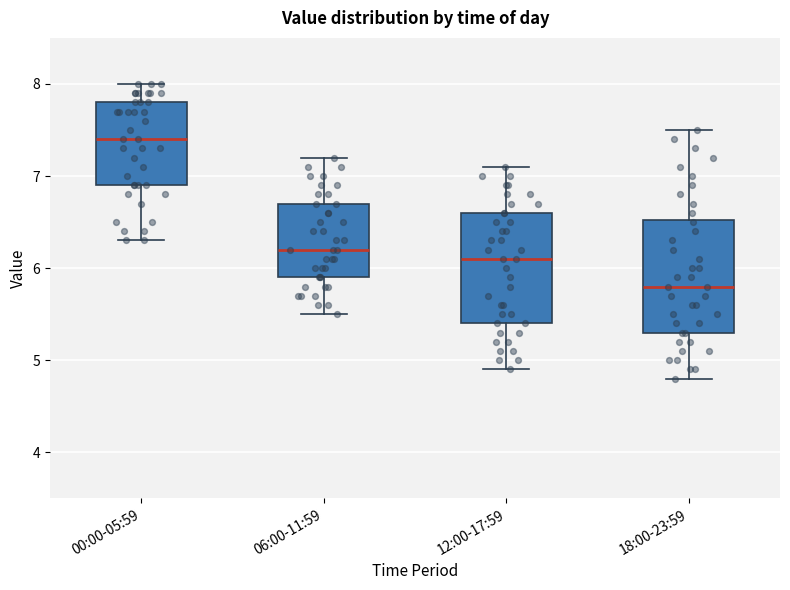

Where does the lower whisker of the box for 06:00-11:59 end on the y-axis? The values are not printed on the chart, so give them approximately, as read against the axis.

5.5